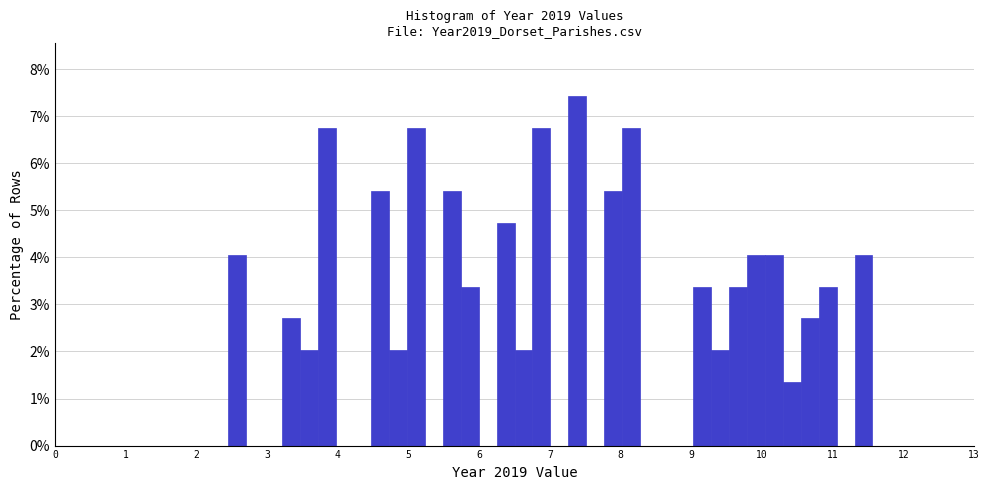

Read against the x-axis, roughly where is the centre of the tallest bar?

7.4